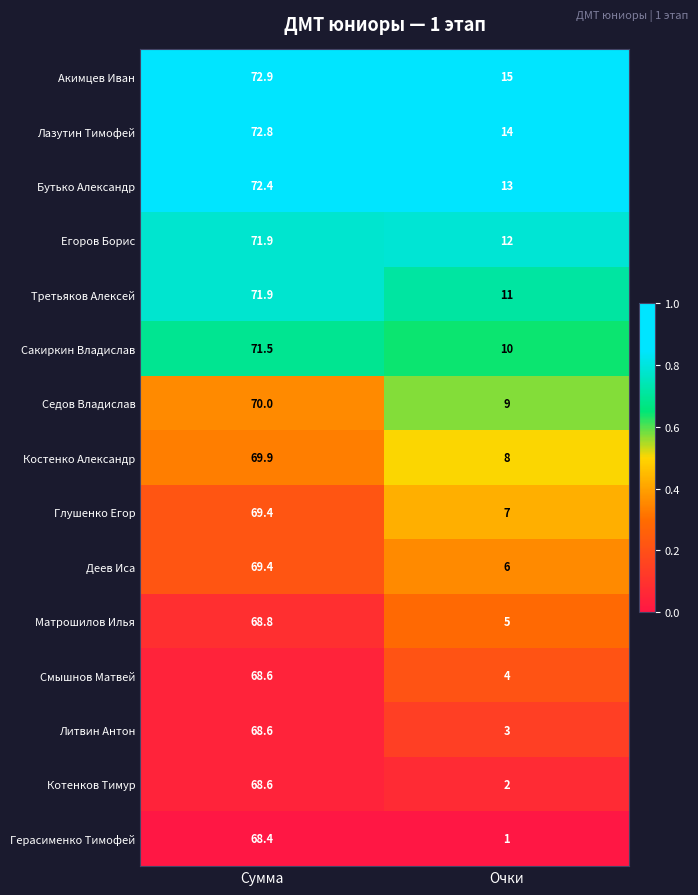

What is the average value of the Литвин Антон series?

35.8